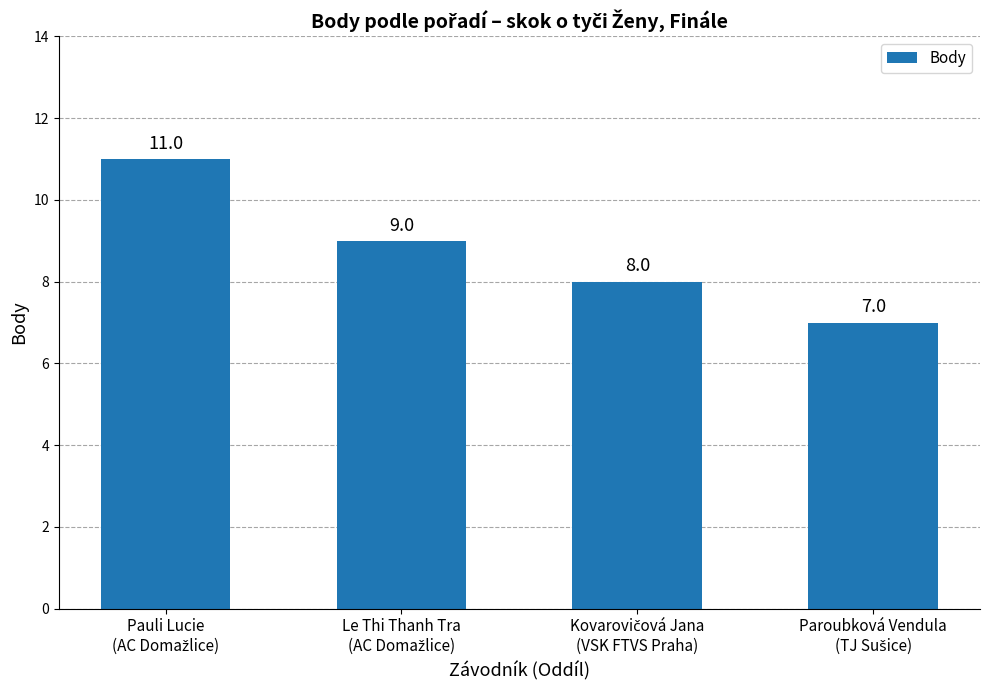

How many values are between 8 and 11?

3